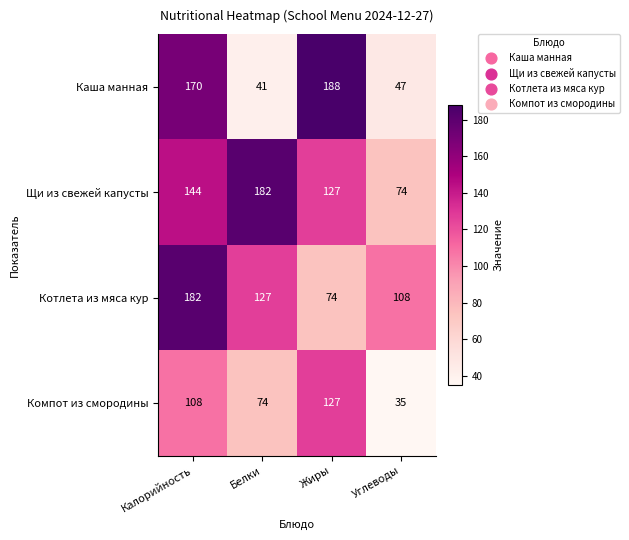

Count the number of categories in the chart.

4